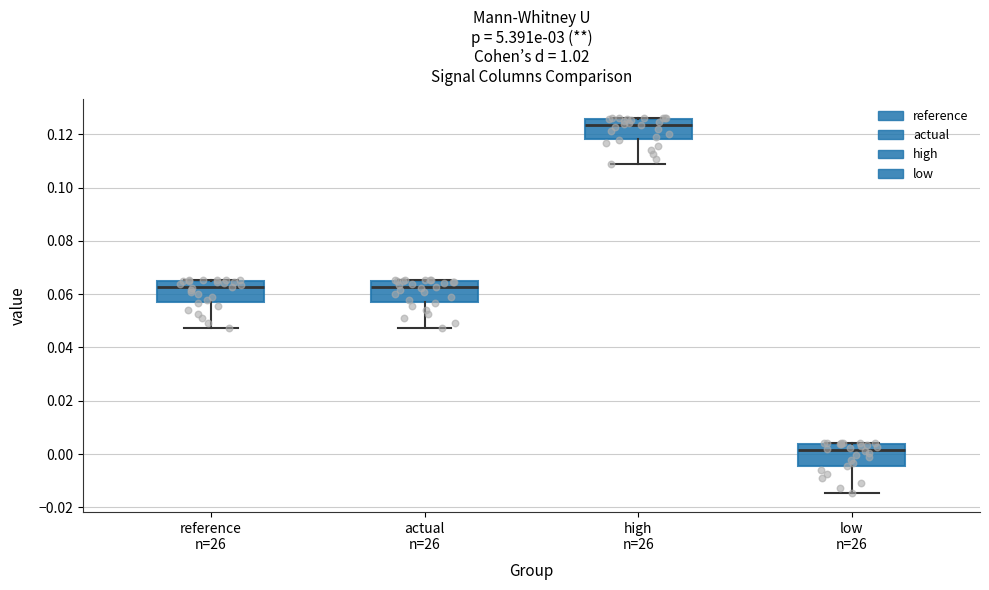

Where is the lower edge of the box for reference n=26 on the y-axis? The values are not printed on the chart, so give them approximately, as read against the axis.

0.058